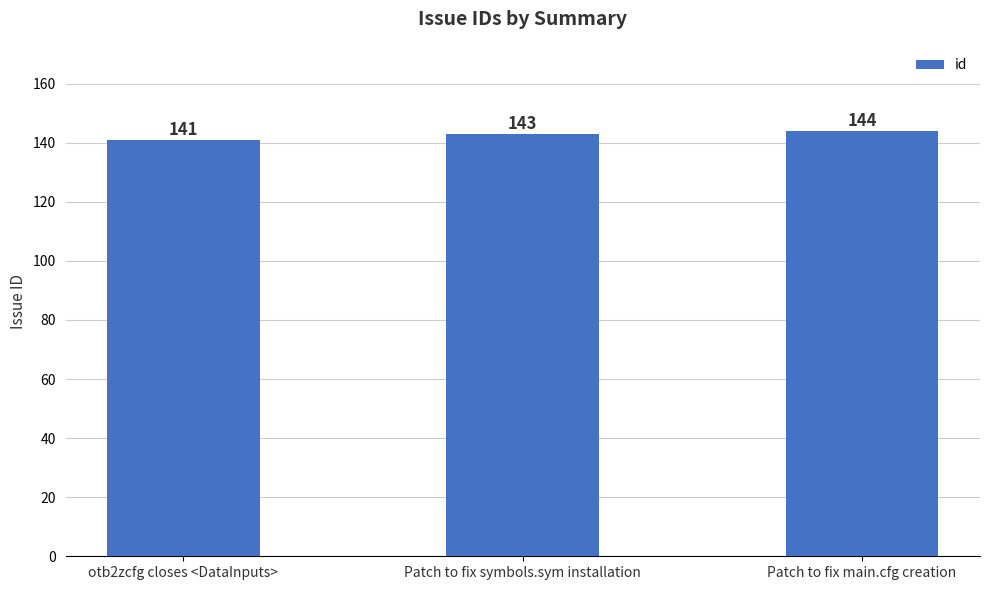

Which category has the highest value across all series?

Patch to fix main.cfg creation